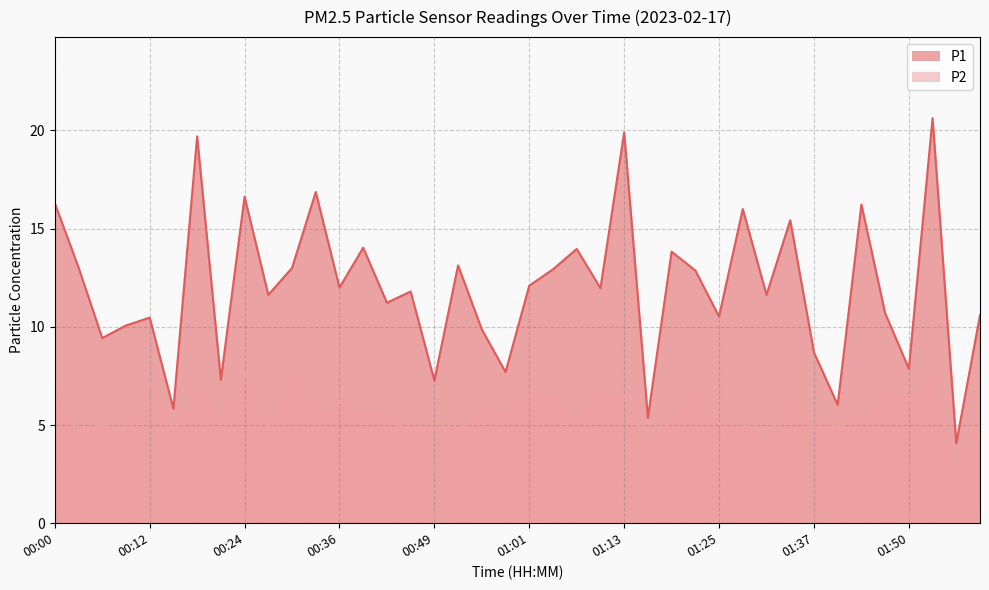

Reading left to right, transcribe all the data shown in this chart.

P1: 16.3	13.0	9.4	10.1	10.5	5.8	19.7	7.3	16.6	11.6	13.0	16.9	12.0	14.0	11.2	11.8	7.3	13.1	9.9	7.7	12.1	12.9	14.0	12.0	19.9	5.4	13.8	12.9	10.5	16.0	11.6	15.4	8.7	6.0	16.2	10.7	7.9	20.6	4.1	10.6
P2: 6.8	4.6	5.0	4.3	7.2	4.7	6.5	5.4	7.7	4.9	7.4	5.8	6.1	6.0	5.4	4.6	4.8	4.7	5.6	5.5	6.4	6.5	5.4	6.5	6.5	4.0	5.3	6.9	5.1	5.1	4.1	6.4	4.9	4.9	5.3	6.5	6.3	7.4	2.9	4.6